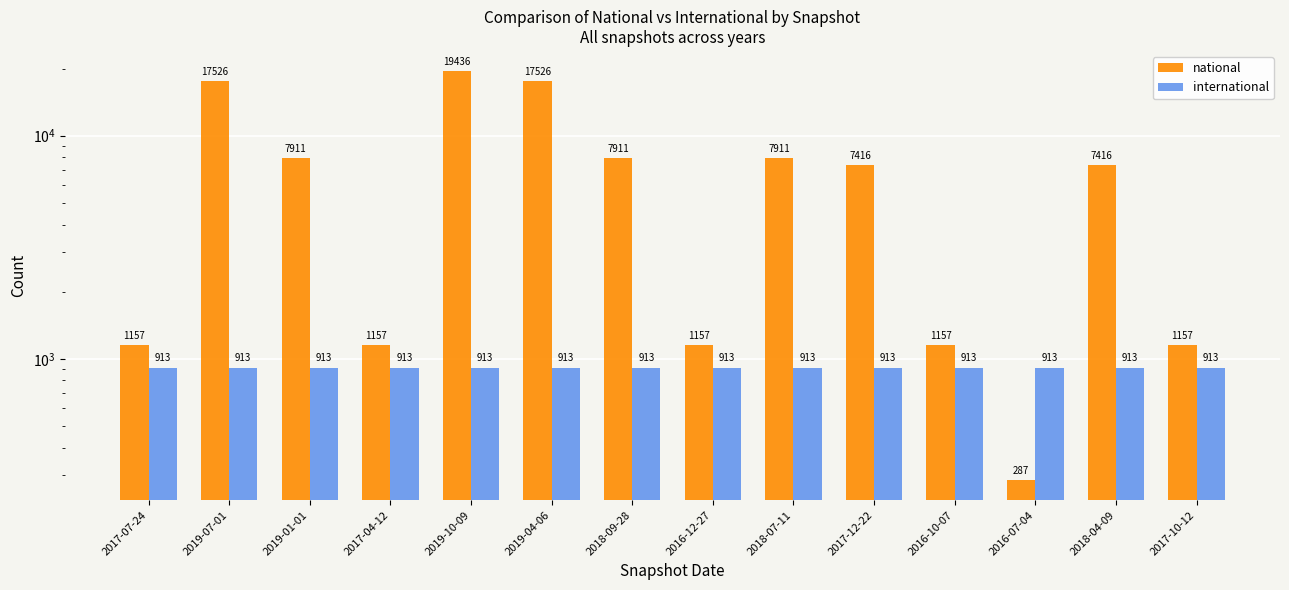

Is it true that international equals 913 at 2018-07-11?

True